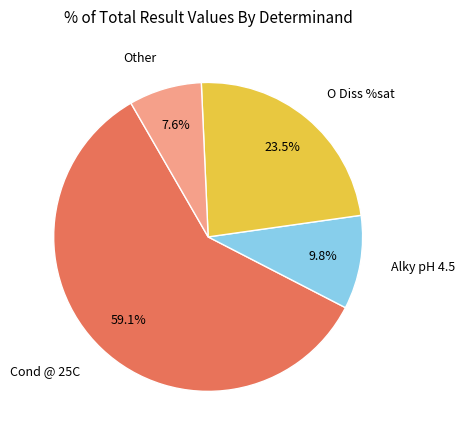

Is there a majority slice in this chart?

Yes